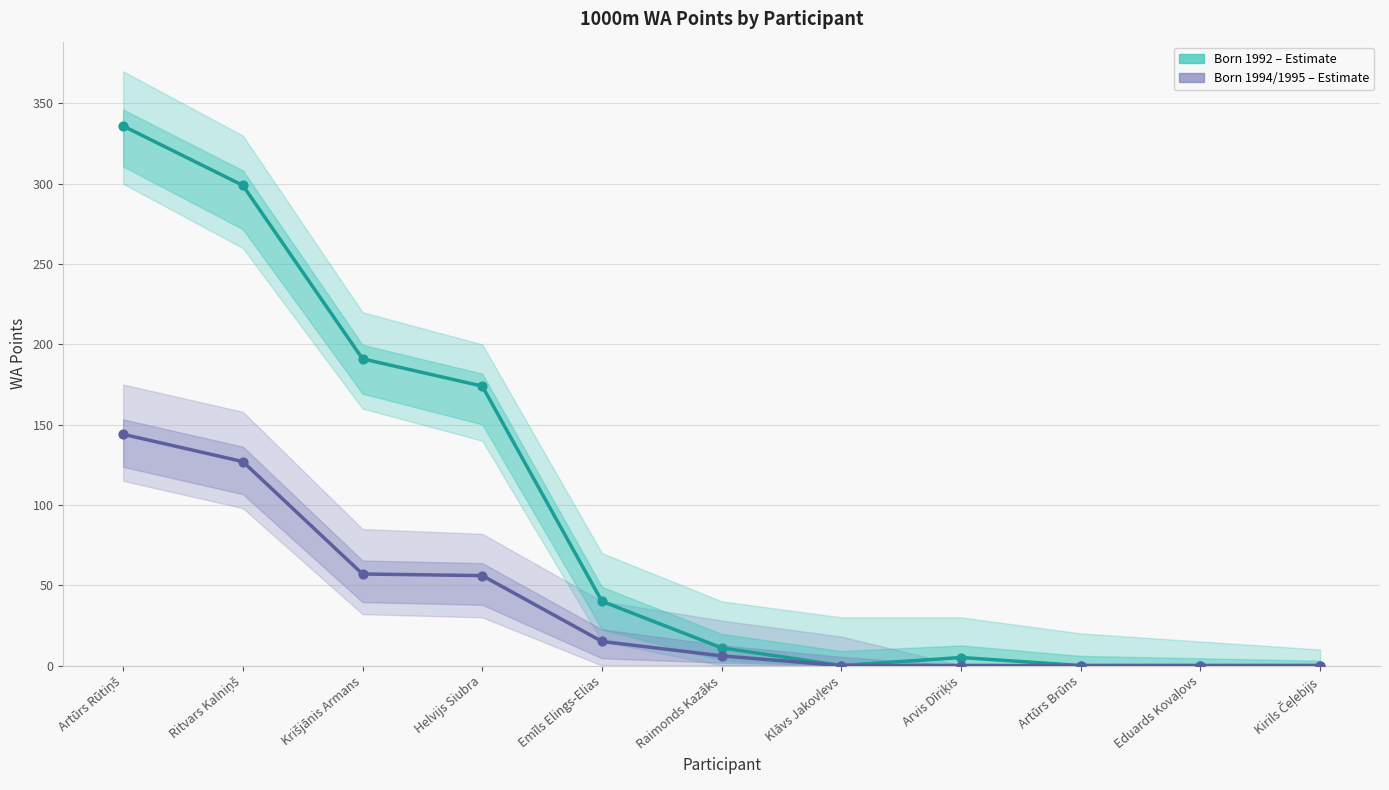

Which series reaches the minimum Y coordinate?

Born 1992 (Estimate)